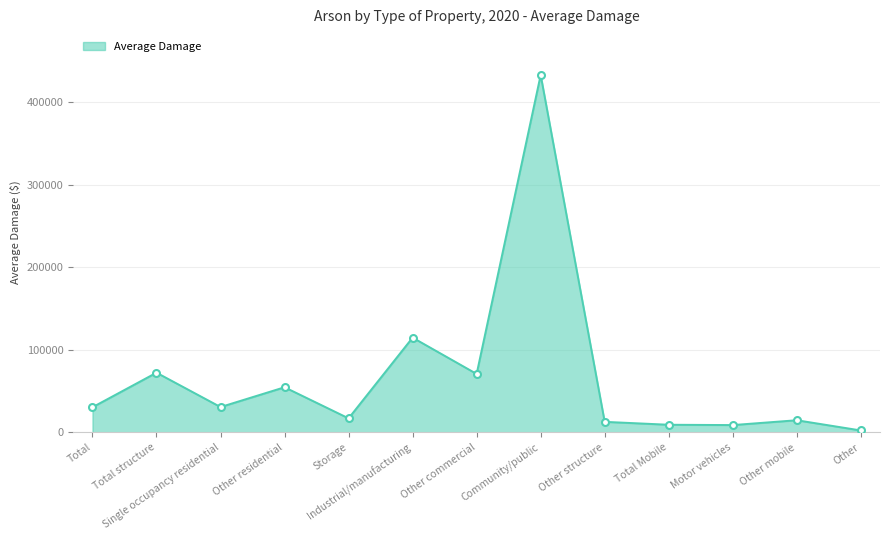

Which label corresponds to the largest value in the chart?

Community/public